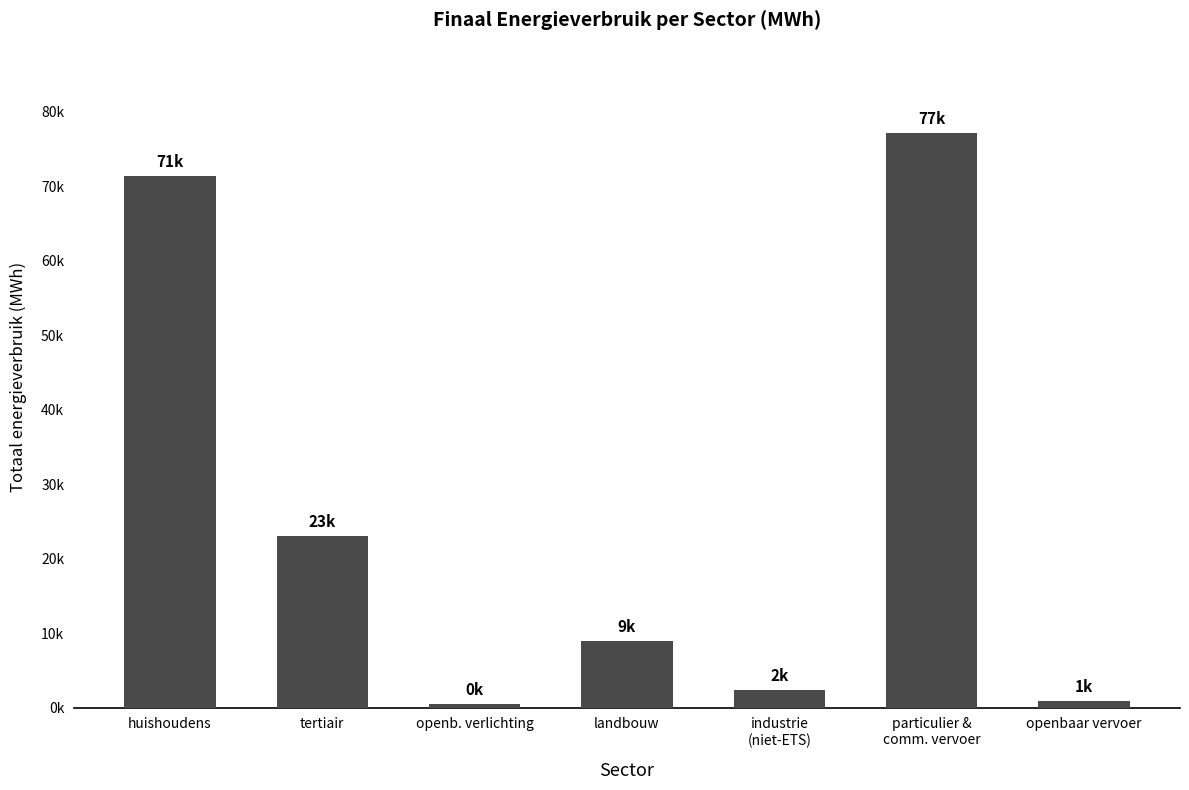

What position from the left is particulier &
comm. vervoer?

6